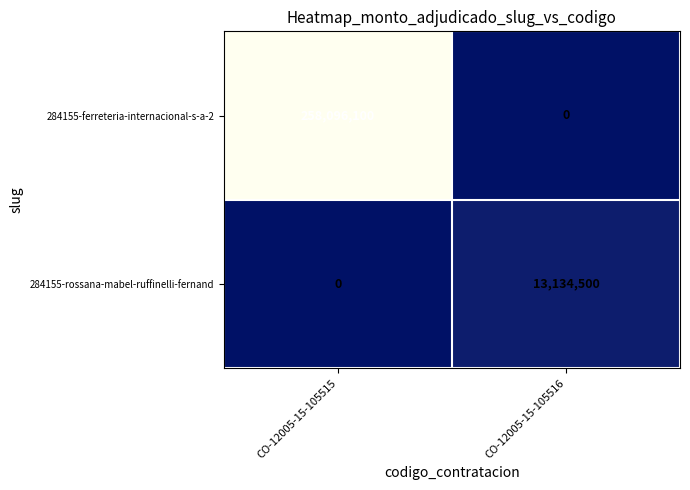

Reading left to right, extract all data points from this chart.

284155-ferreteria-internacional-s-a-2: 258096100	0
284155-rossana-mabel-ruffinelli-fernand: 0	13134500